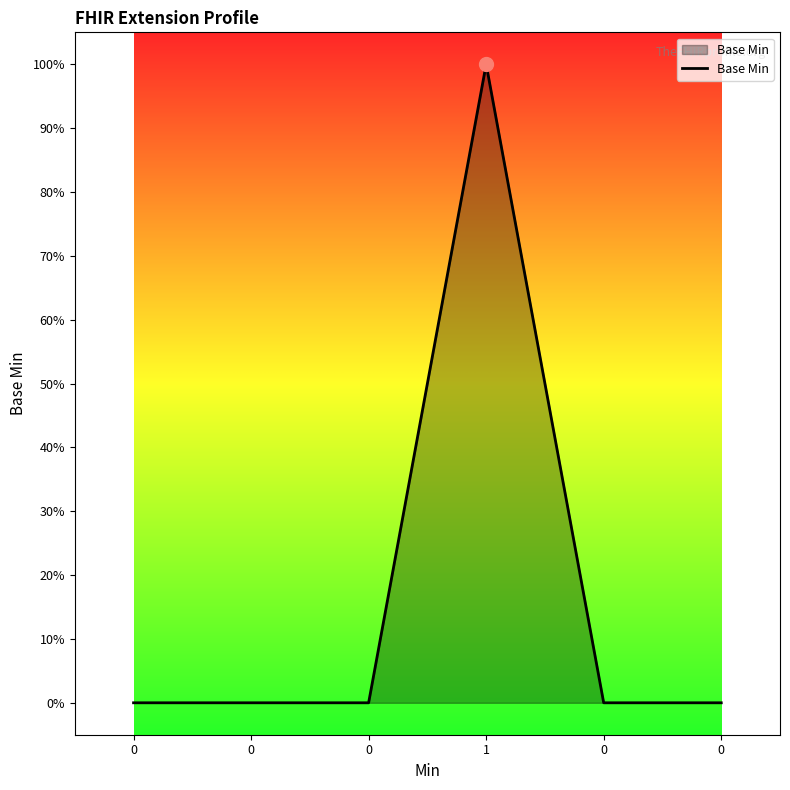

What is the change in value from 1 to 0?

-1